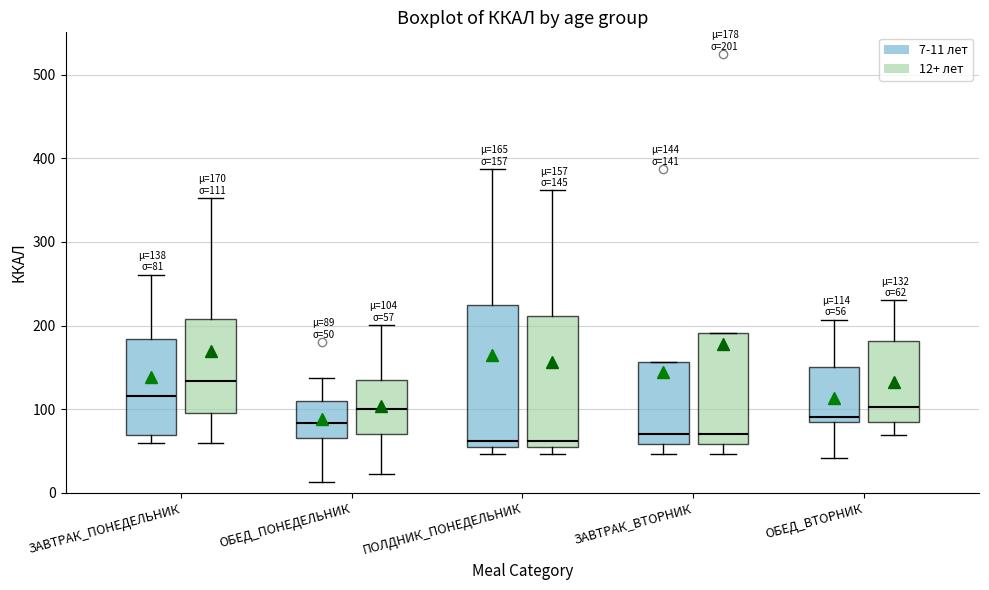

Which box is the tallest, from its lower edge to its upper edge?

ПОЛДНИК_ПОНЕДЕЛЬНИК (7-11 лет)